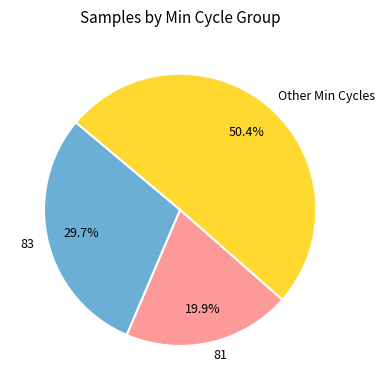

To the nearest percent, what is the average slice percentage?

33%